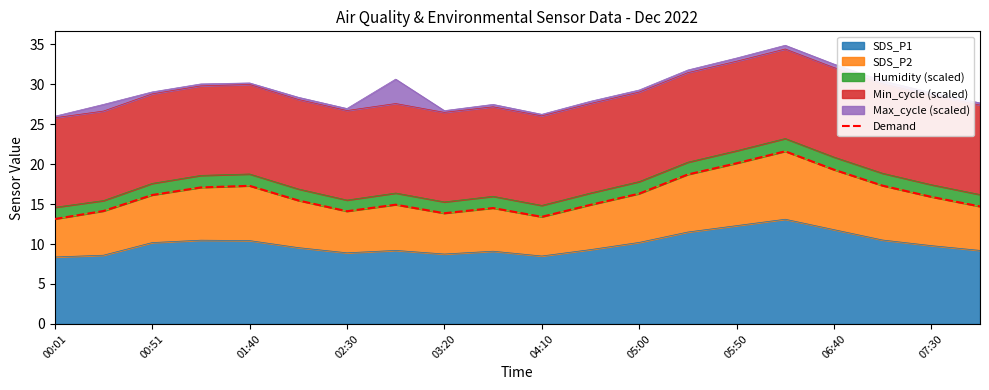

The value of SDS_P1 at 07:30 is 9.8. True or false?

True